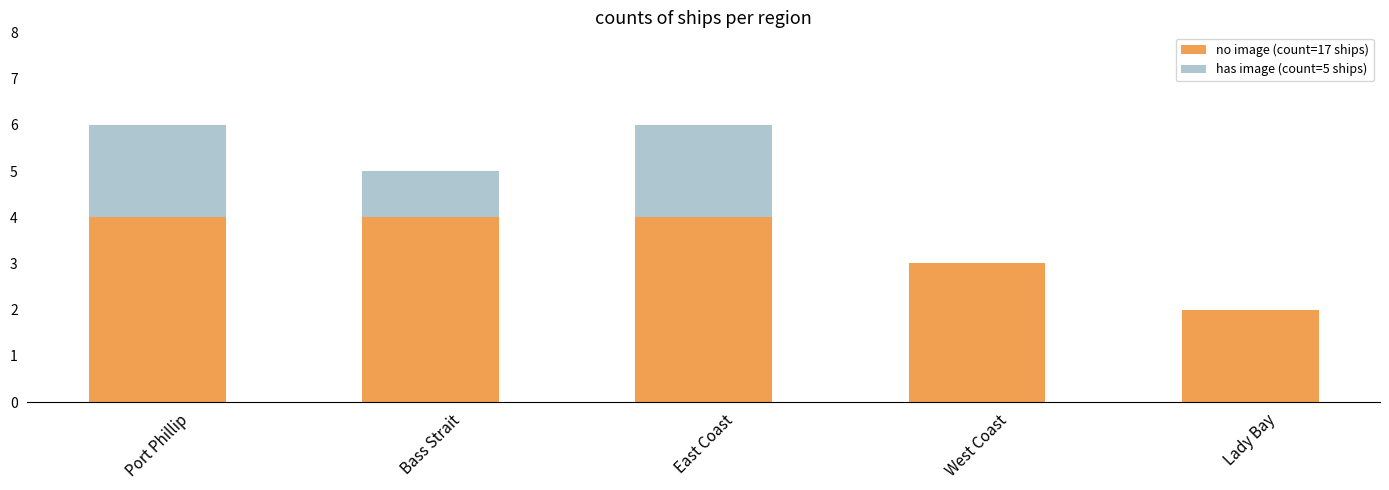

What is the sum of the no image (count=17 ships) values at East Coast and Bass Strait?

8